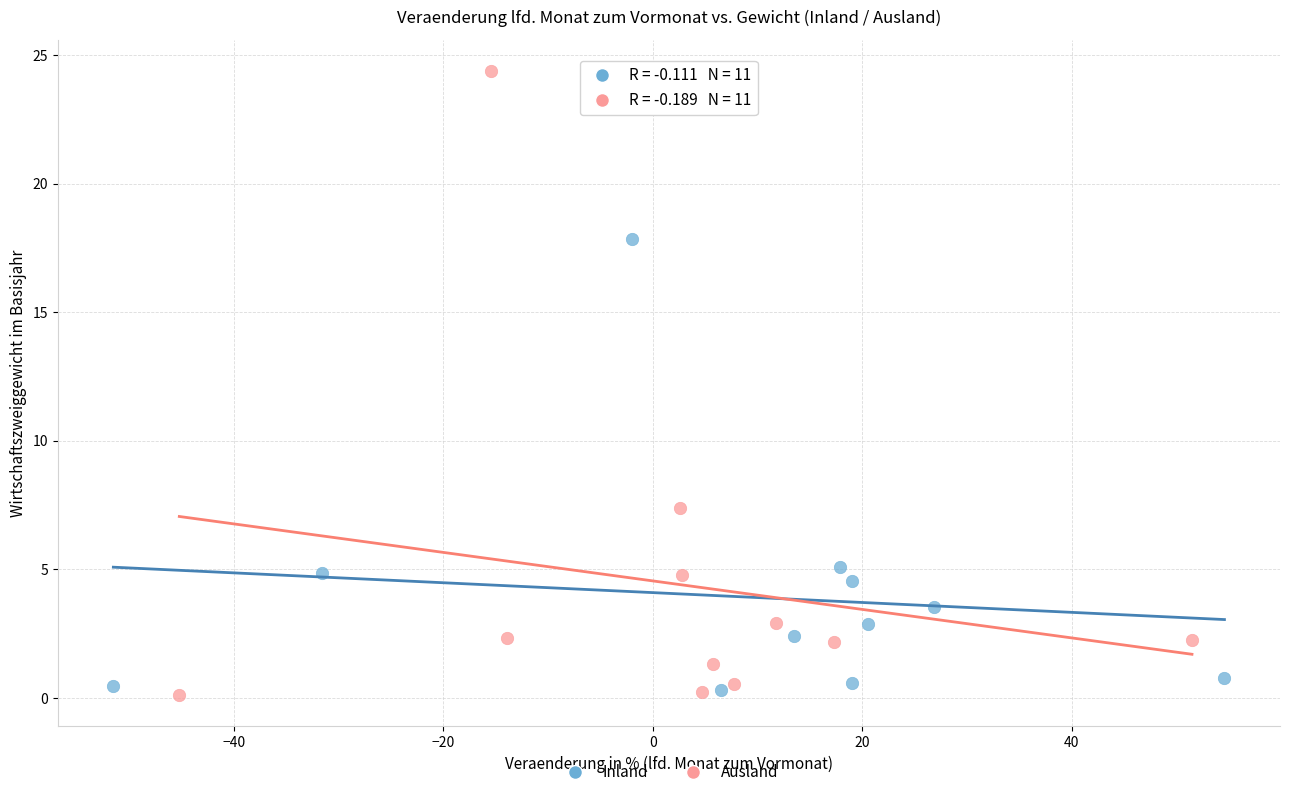

Which series contains the highest Y value?

Ausland